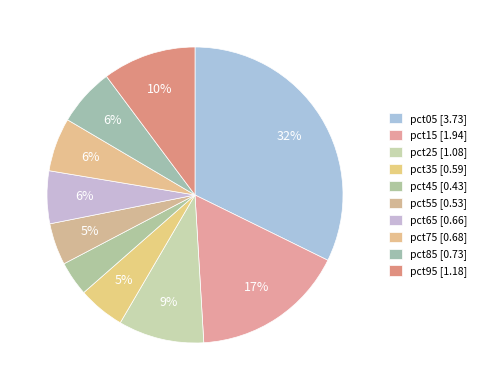

How many slices are in this pie chart?

10